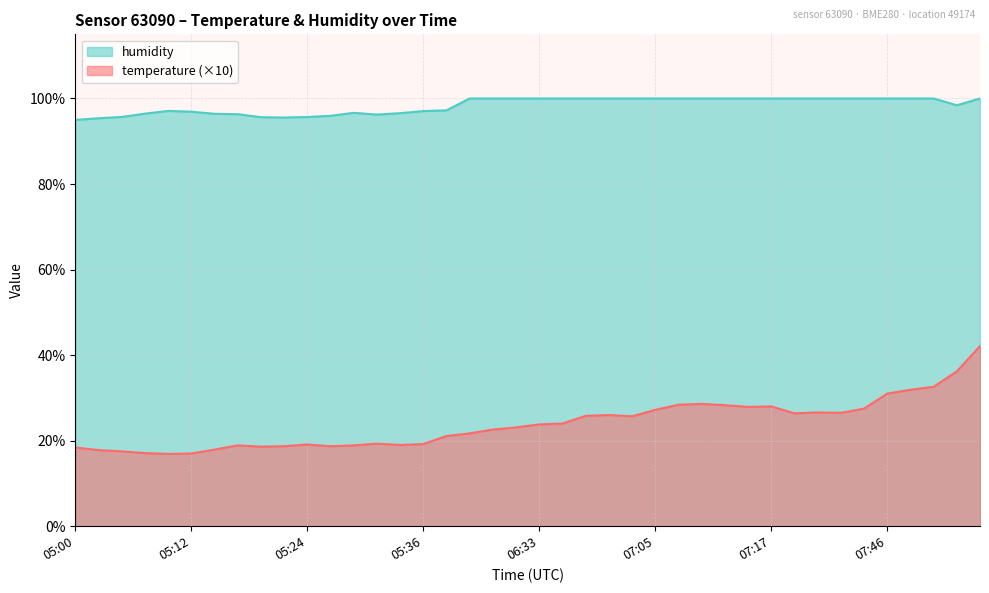

Rank the series by their maximum value, from highest to lowest.

humidity, temperature (×10)